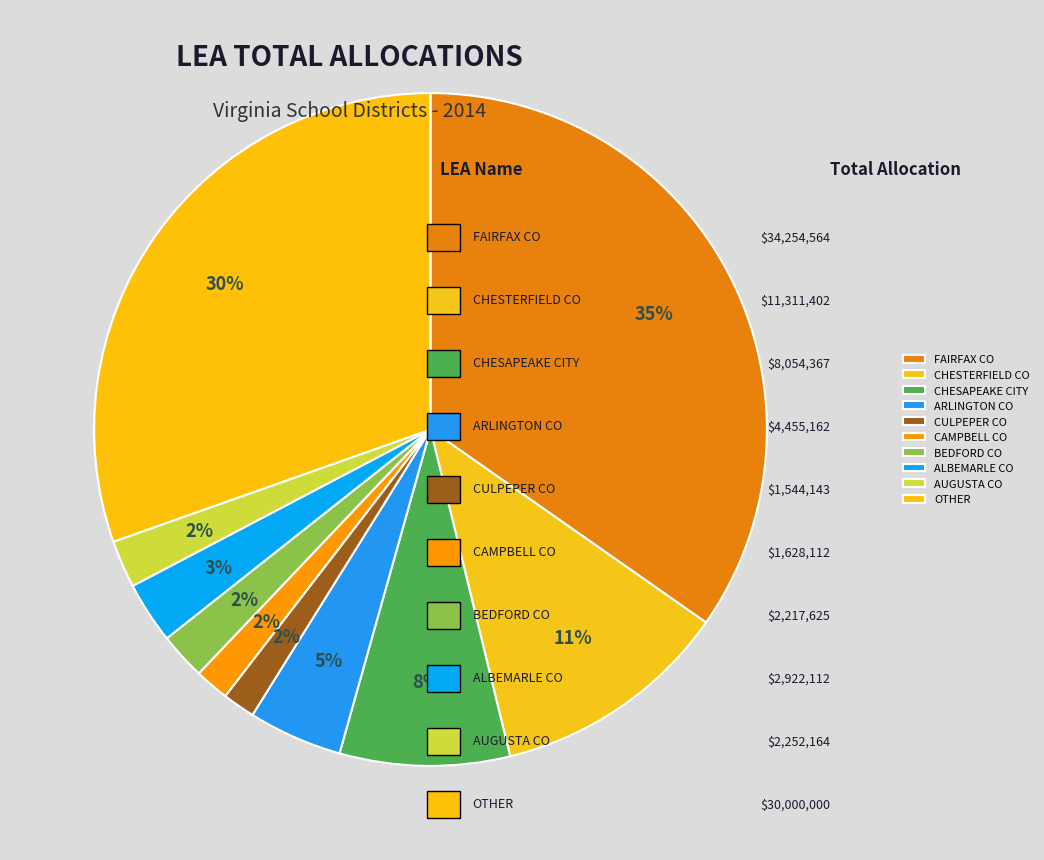

To the nearest percent, what percentage of the pie is OTHER?

30%